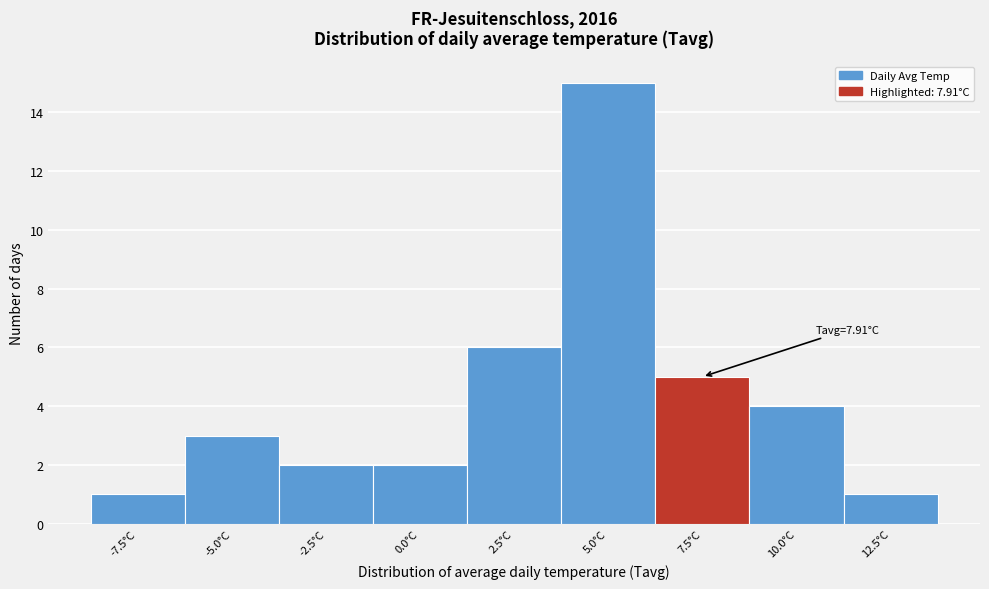

Reading right to left, what are all the values shown in this chart?

12.5°C=1	10.0°C=4	7.5°C=5	5.0°C=15	2.5°C=6	0.0°C=2	-2.5°C=2	-5.0°C=3	-7.5°C=1